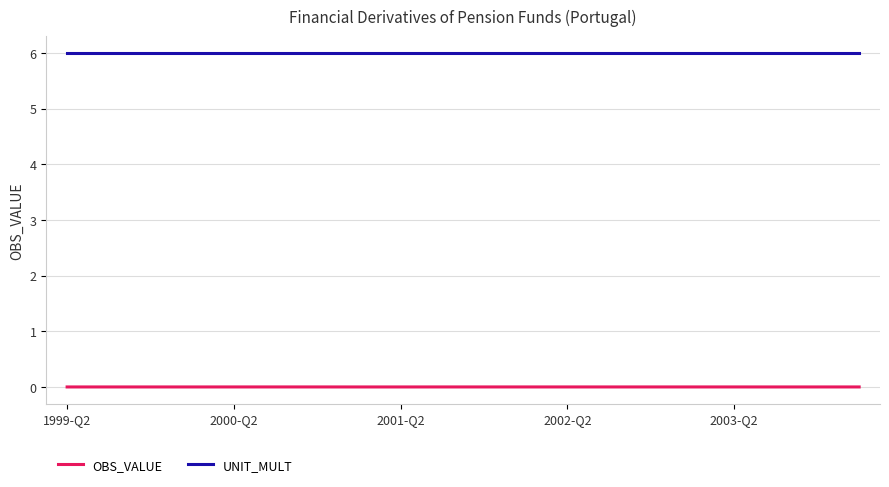

Count the number of categories in the chart.

20